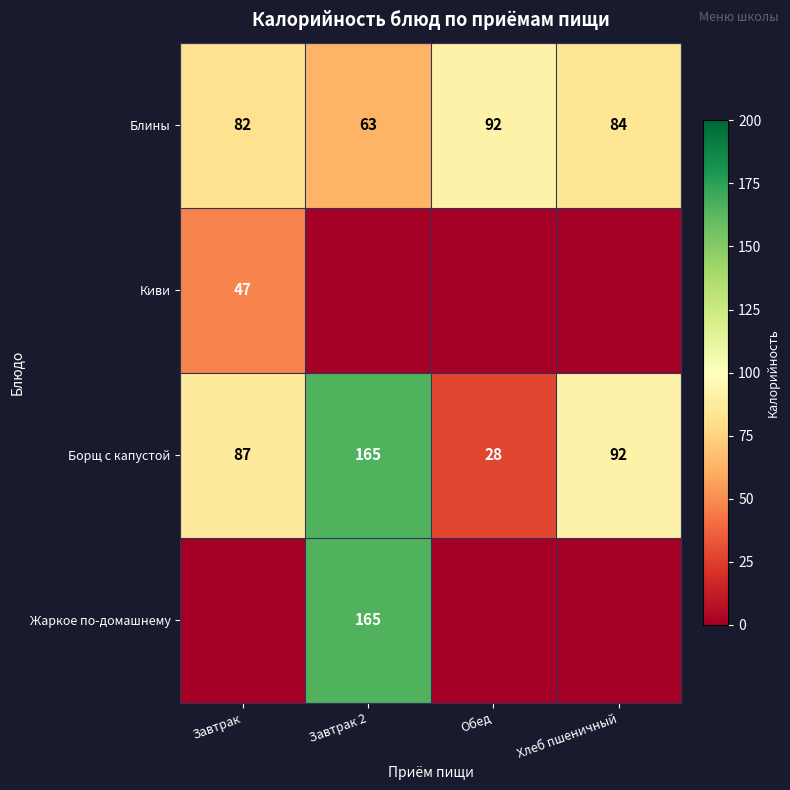

What is the maximum value for Борщ с капустой?

165